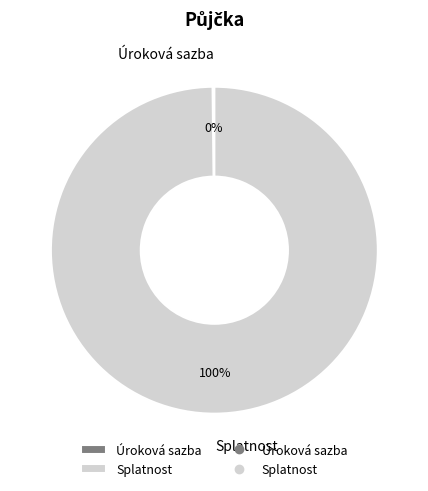

The Splatnost slice represents 100% of the pie. True or false?

True